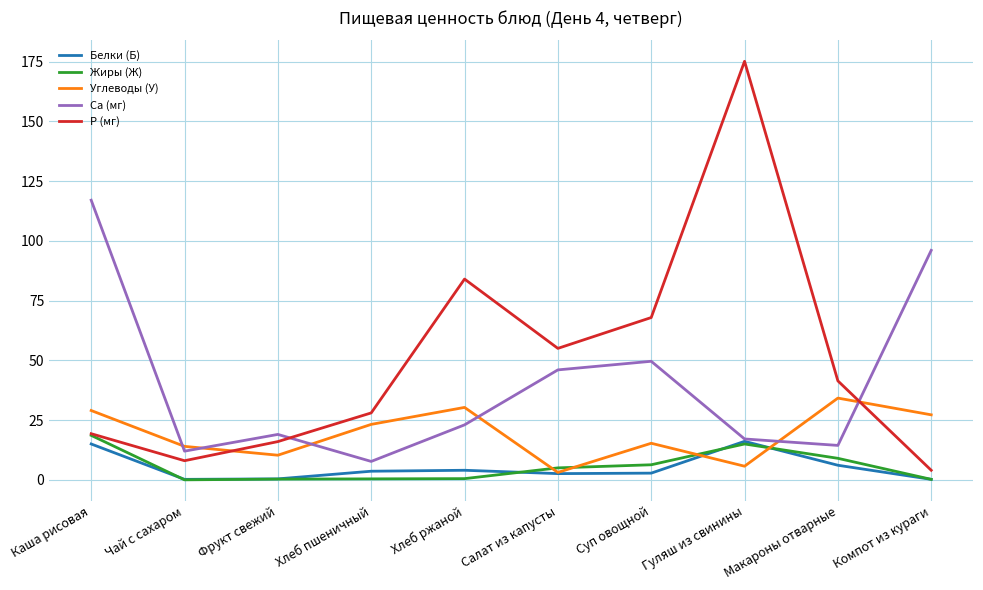

Between Фрукт свежий and Хлеб ржаной, which series saw the biggest shift?

P (мг)